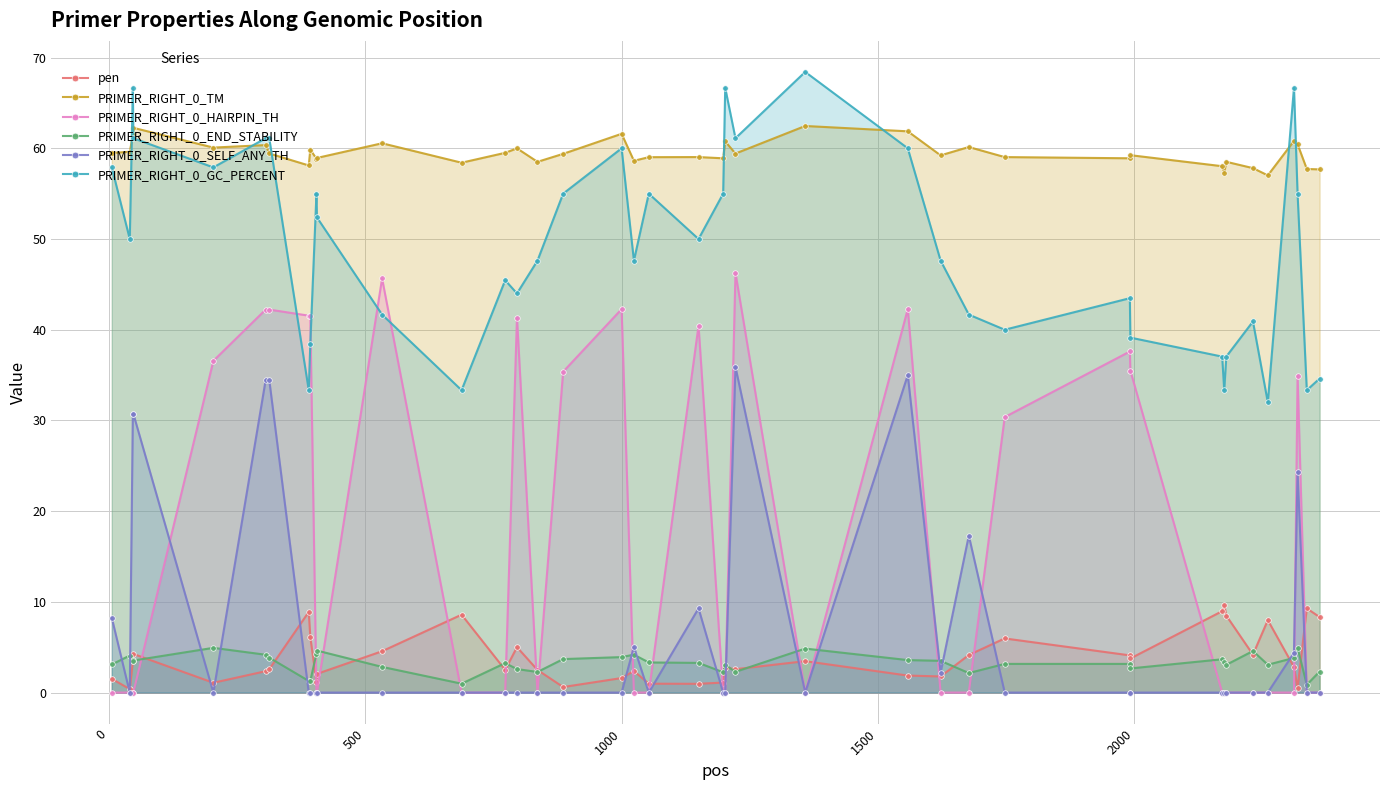

True or false: PRIMER_RIGHT_0_HAIRPIN_TH and PRIMER_RIGHT_0_TM intersect in this chart.

False